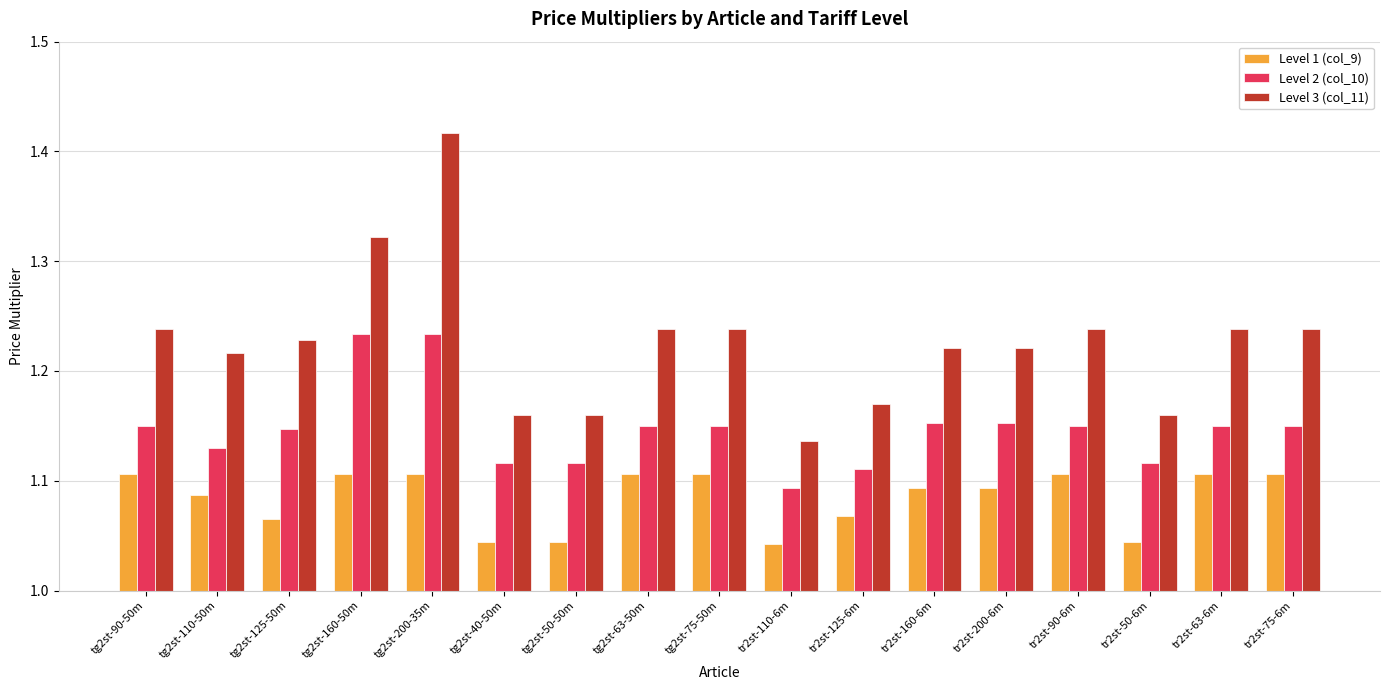

What is the sum of the Level 3 (col_11) values at tr2st-90-6m and tg2st-90-50m?

2.5